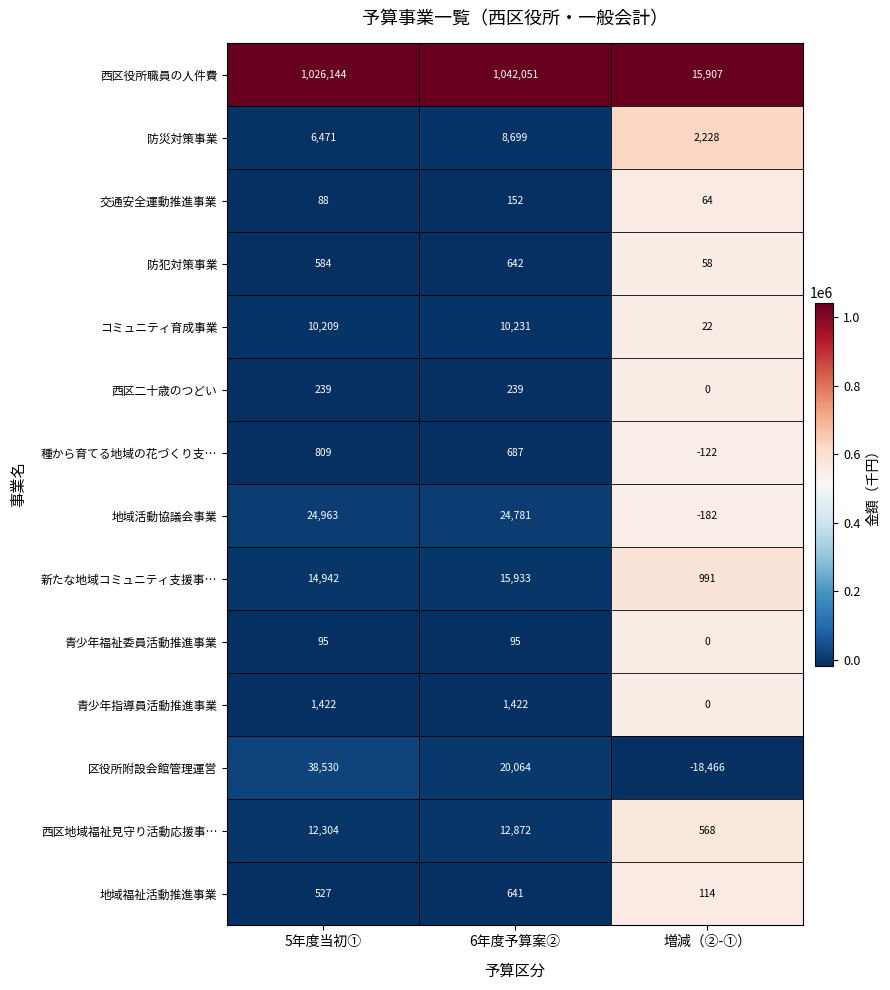

Is it true that 防災対策事業 equals 4704 at 6年度予算案②?

False